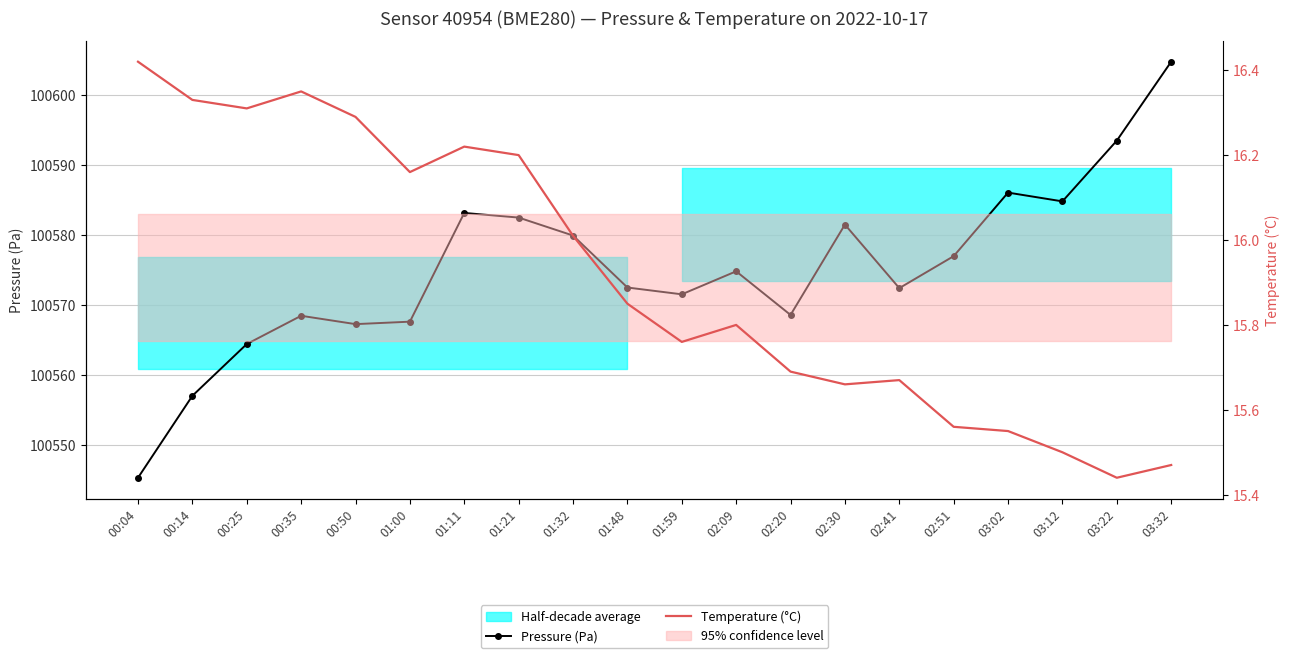

What is the total value across all series at 02:41?

100588.1